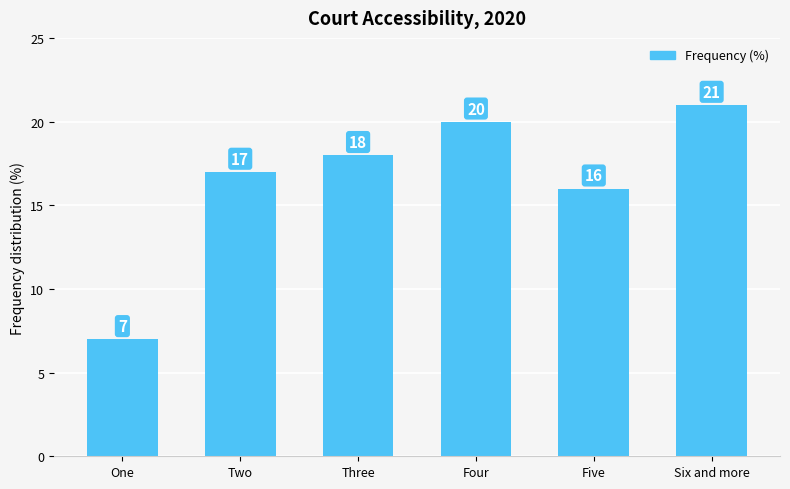

Approximately how many times larger is the value at Five compared to Three?

0.9